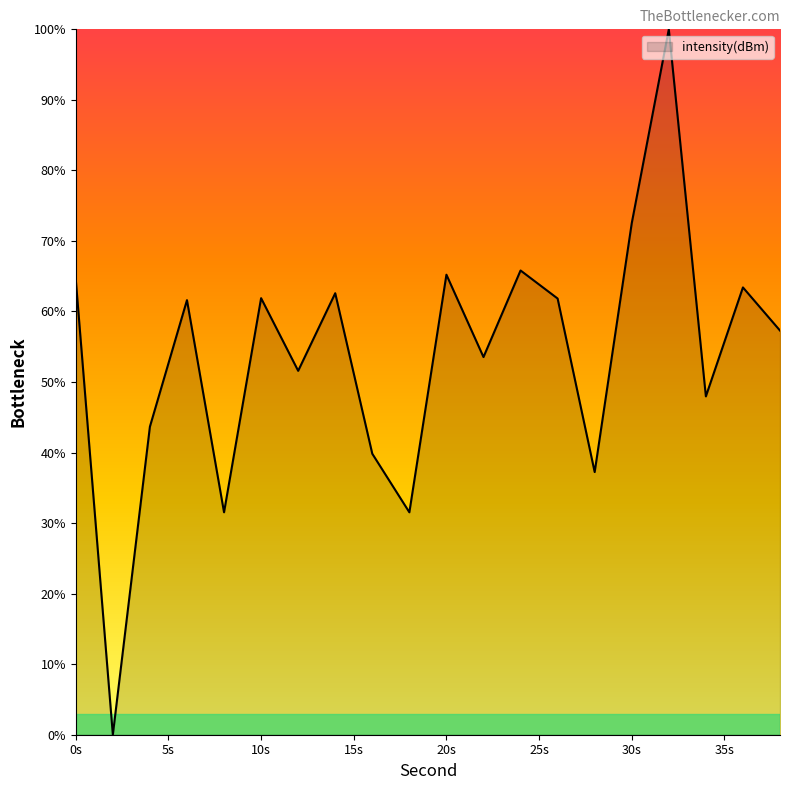

Count the number of data series in this chart.

1